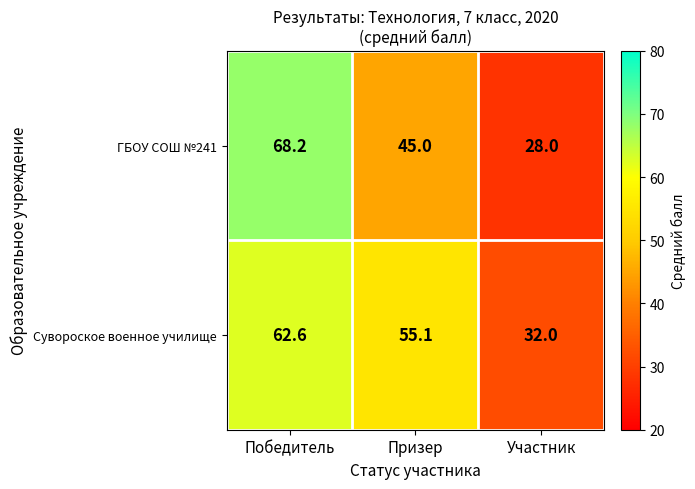

Which series changed the most between Призер and Участник?

Сувороское военное училище